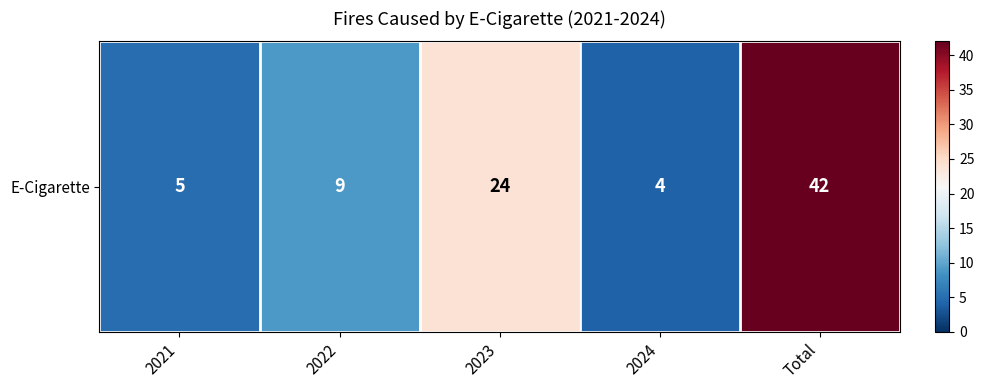

Is it true that the value at 2023 is 35?

False